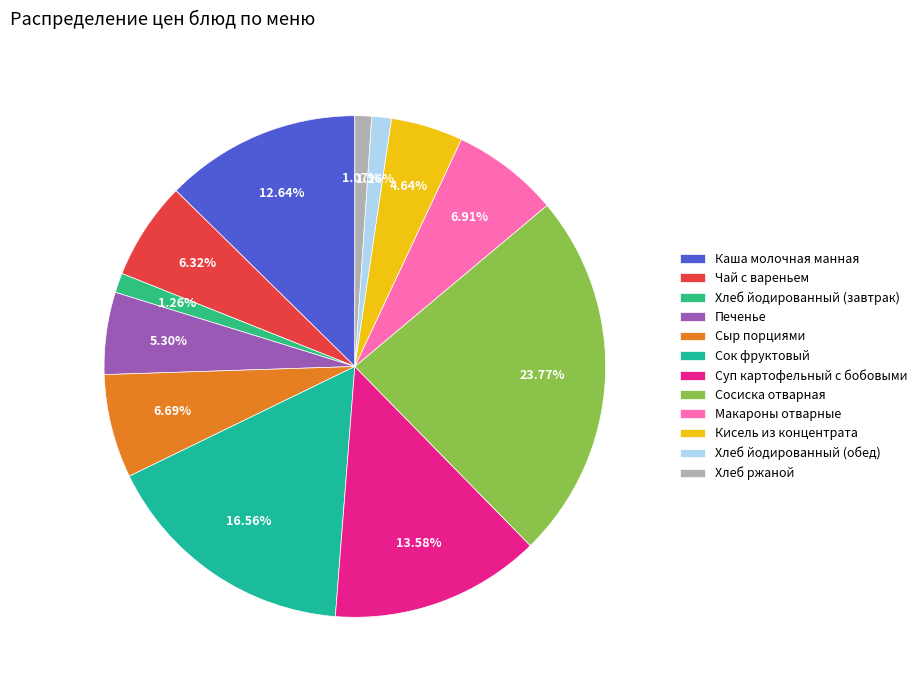

Is it true that Каша молочная манная is 13% of the pie?

True